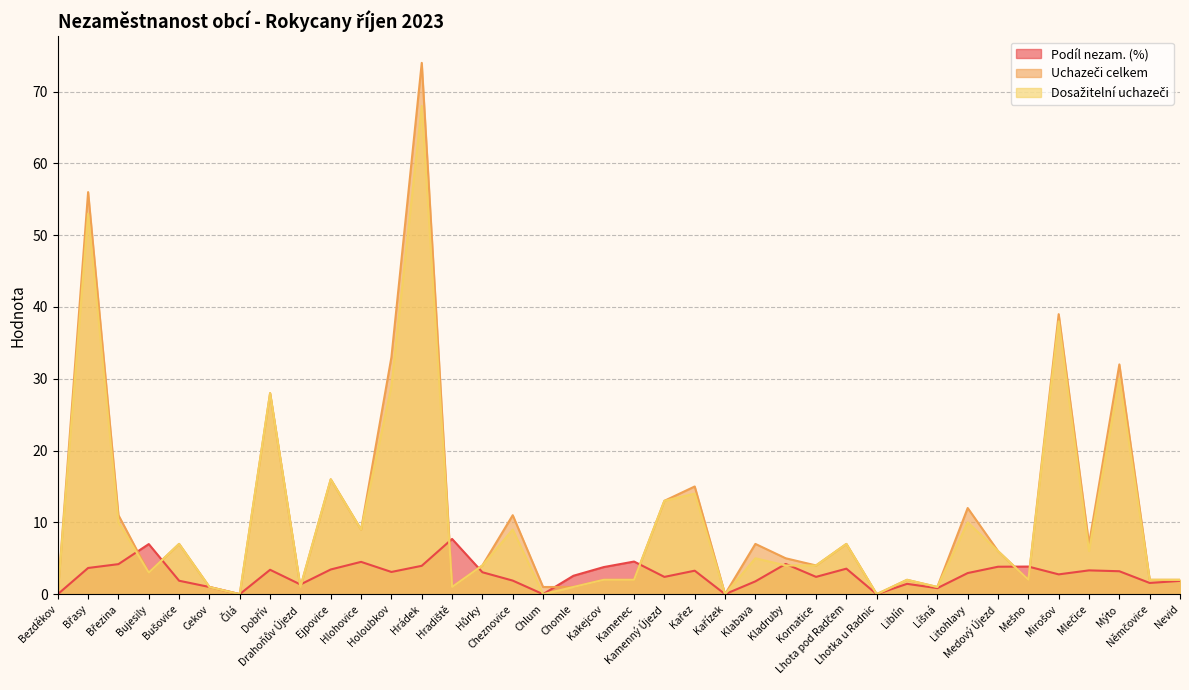

Which series has the largest total across all categories?

Uchazeči celkem